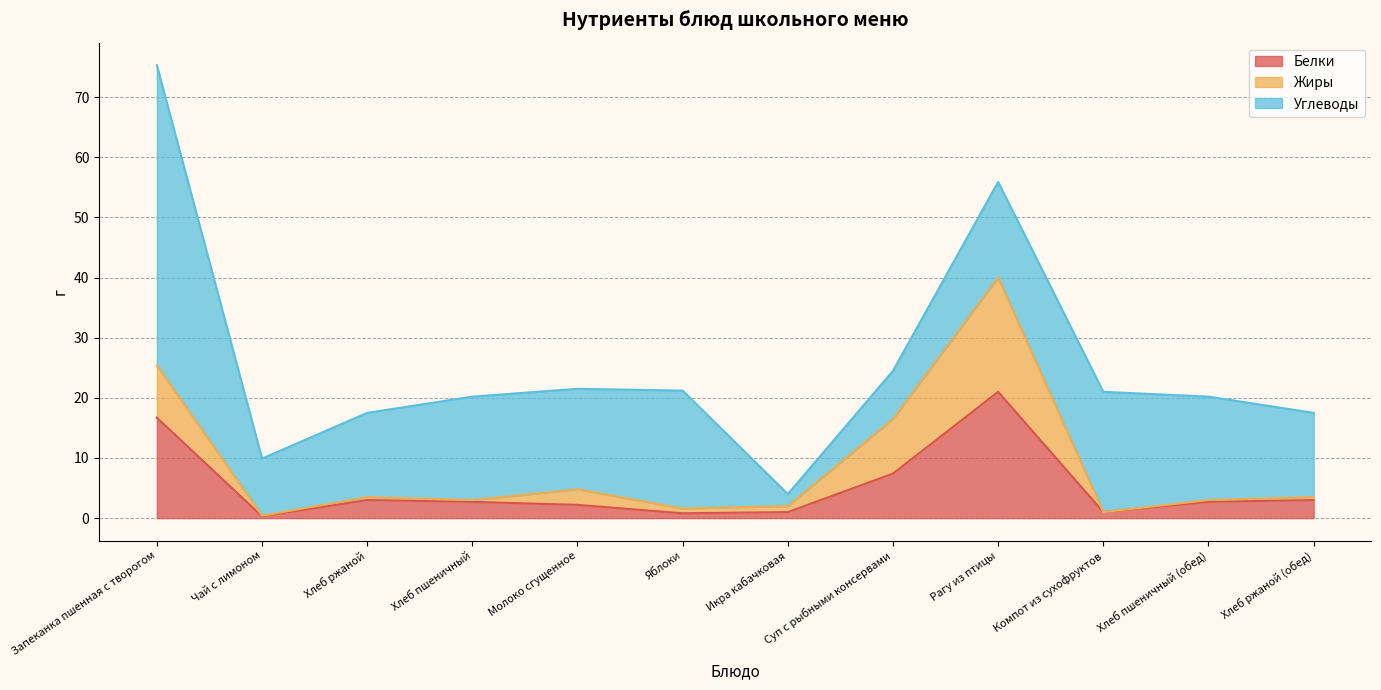

Which category has the highest value in the Белки series?

Рагу из птицы